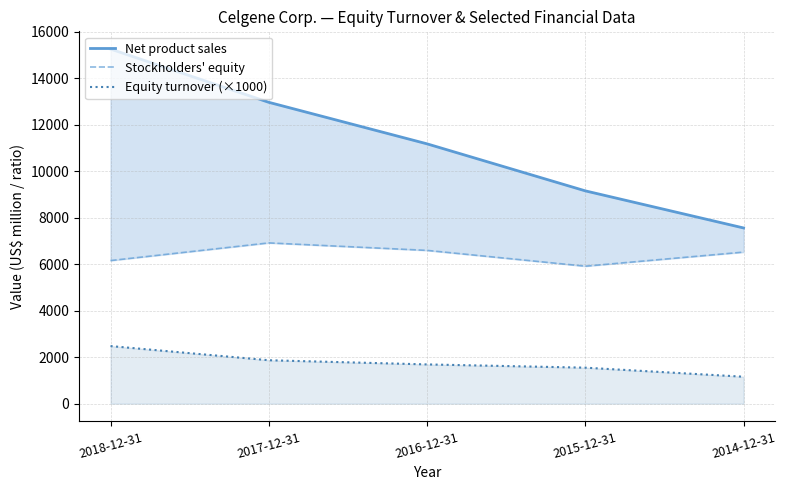

The Stockholders' equity series shows 3565 at 2017-12-31. True or false?

False